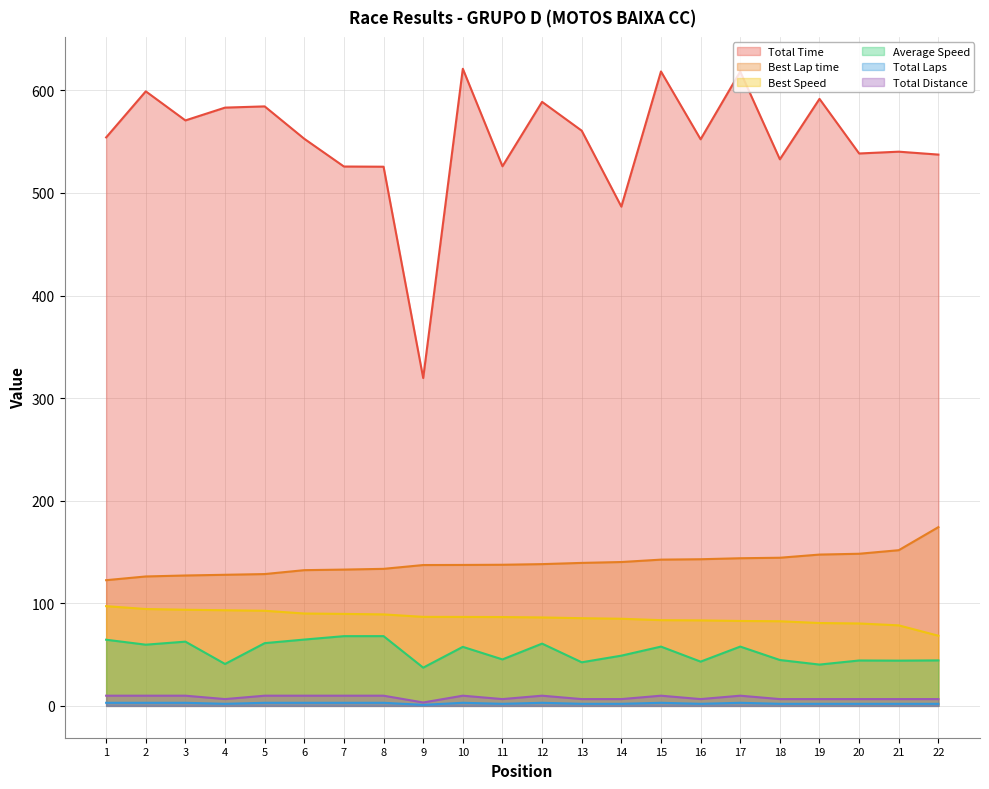

In Average Speed, how many points are higher than both neighbors (excluding endpoints)?

7